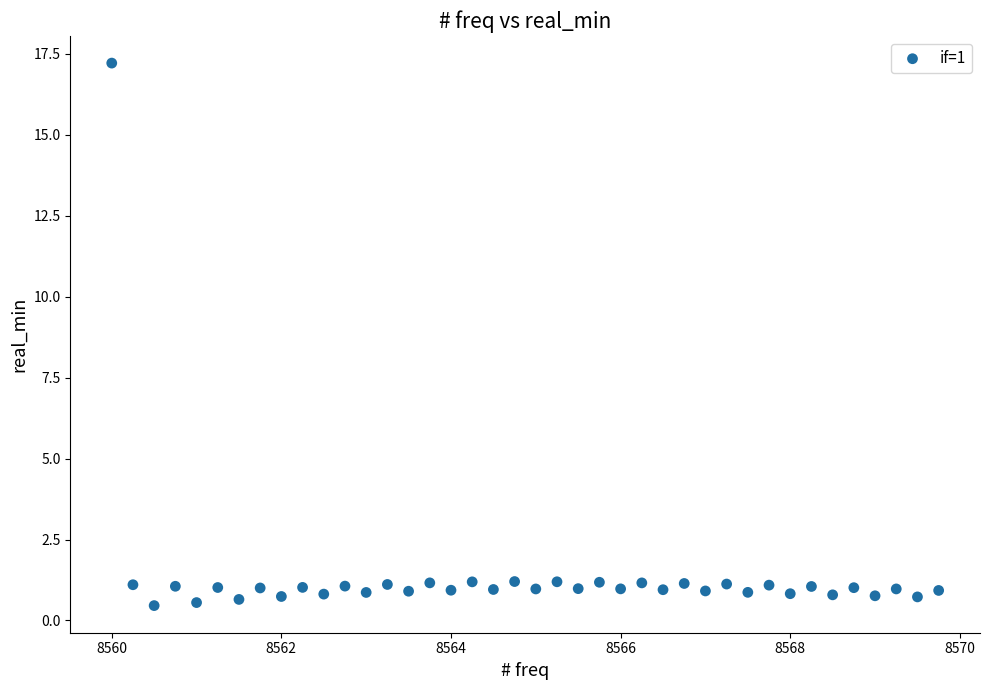

What is the range of Y values (max minus min)?

16.8